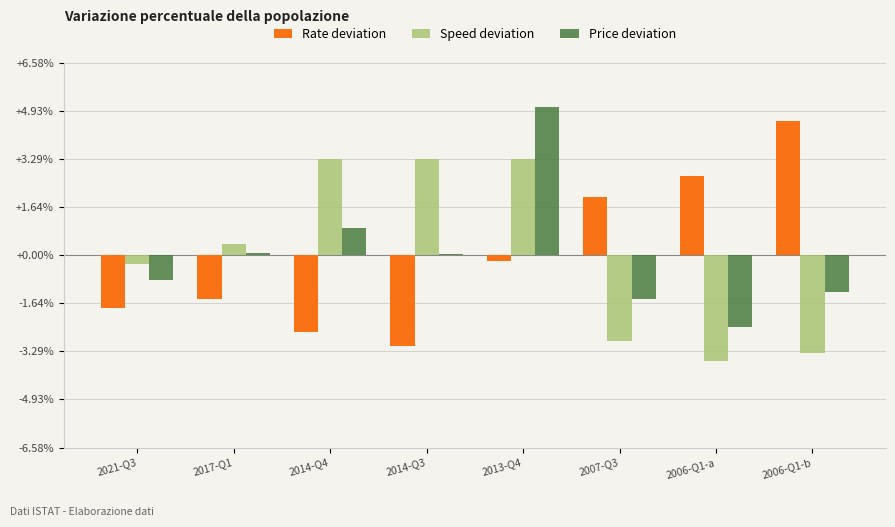

True or false: Speed deviation has a value of -2.9 at 2007-Q3.

True